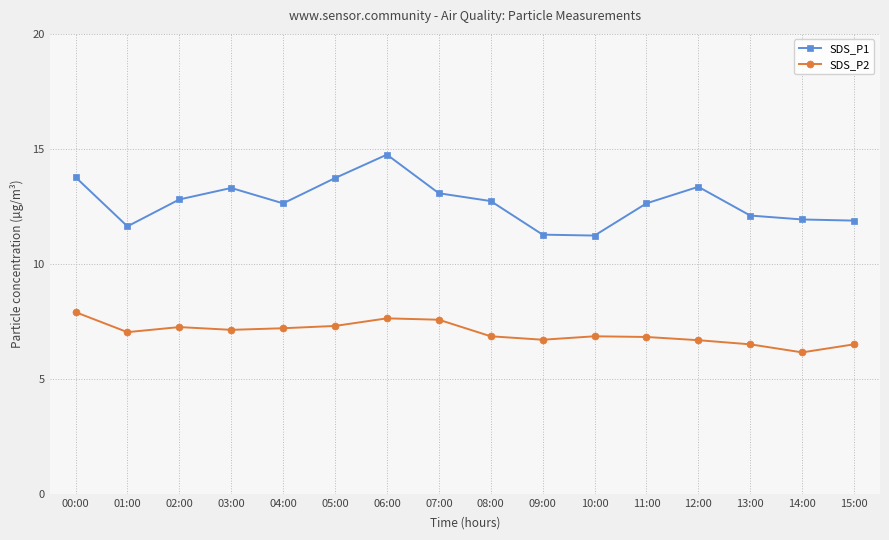

The SDS_P1 series shows 5.4 at 01:00. True or false?

False